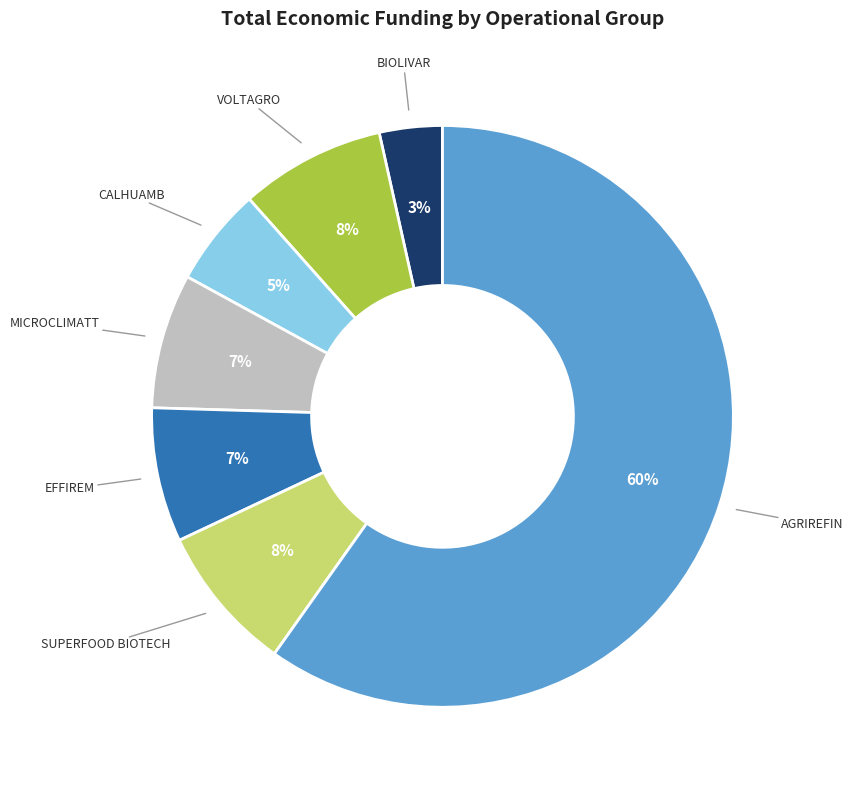

To the nearest percent, what is the average slice percentage?

14%